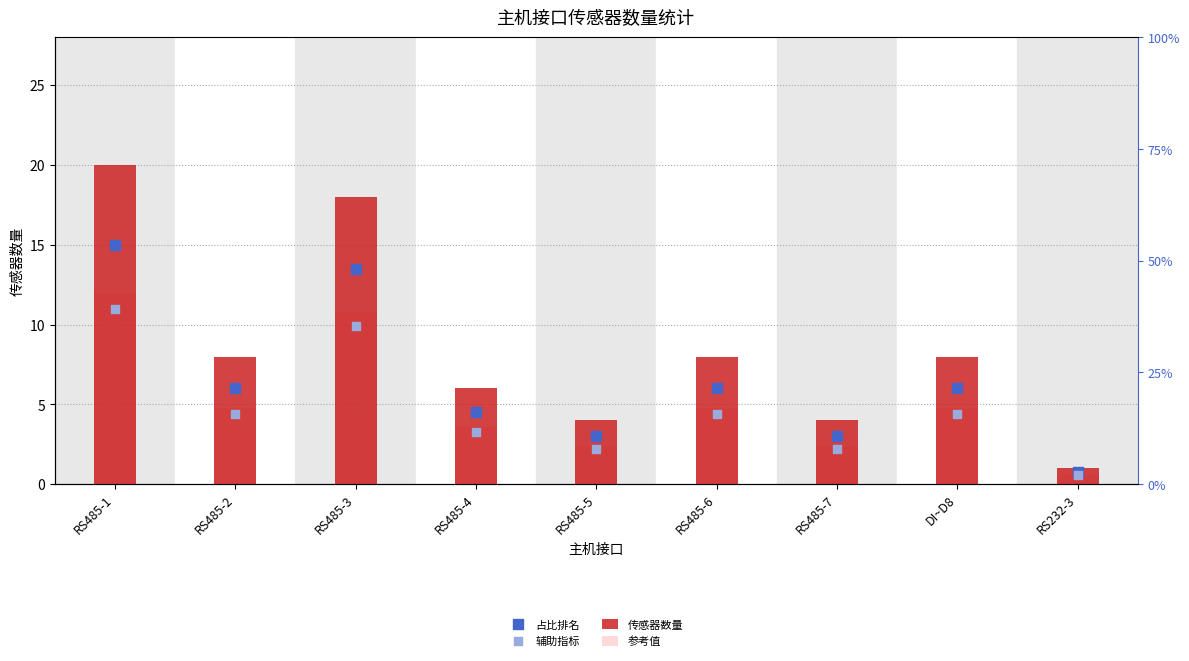

Which series reaches the maximum Y coordinate?

传感器数量